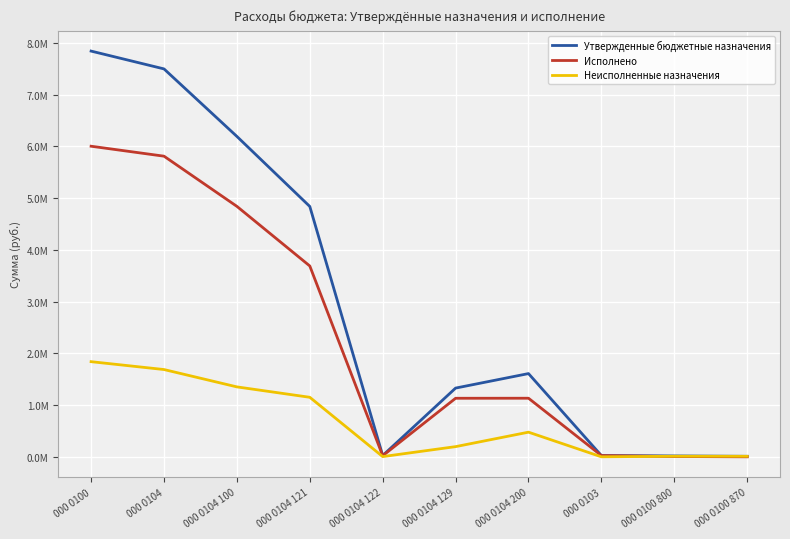

At how many categories does at least one series exceed 6819949?

2